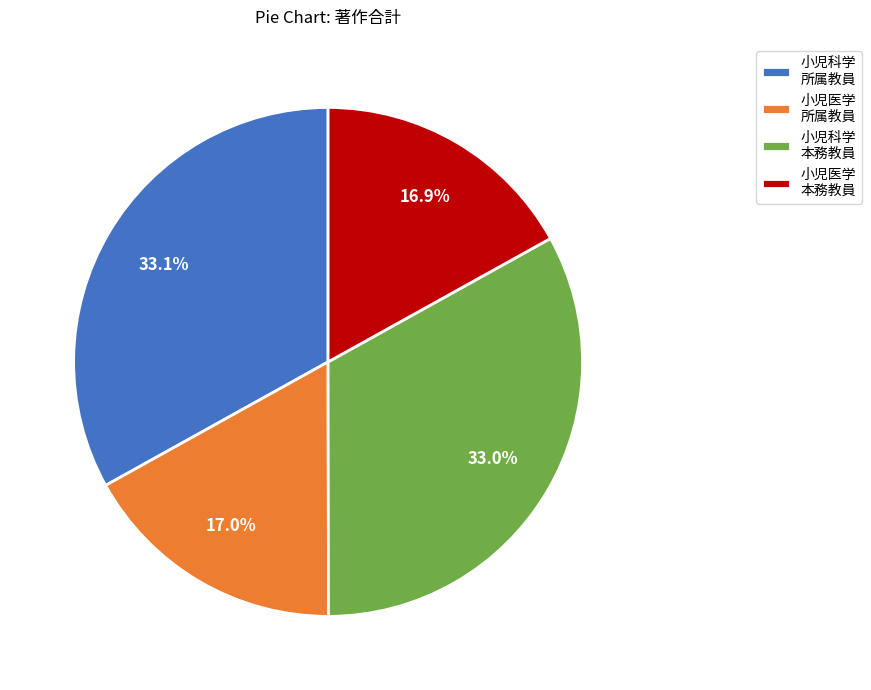

The 小児科学 所属教員 slice represents 23% of the pie. True or false?

False